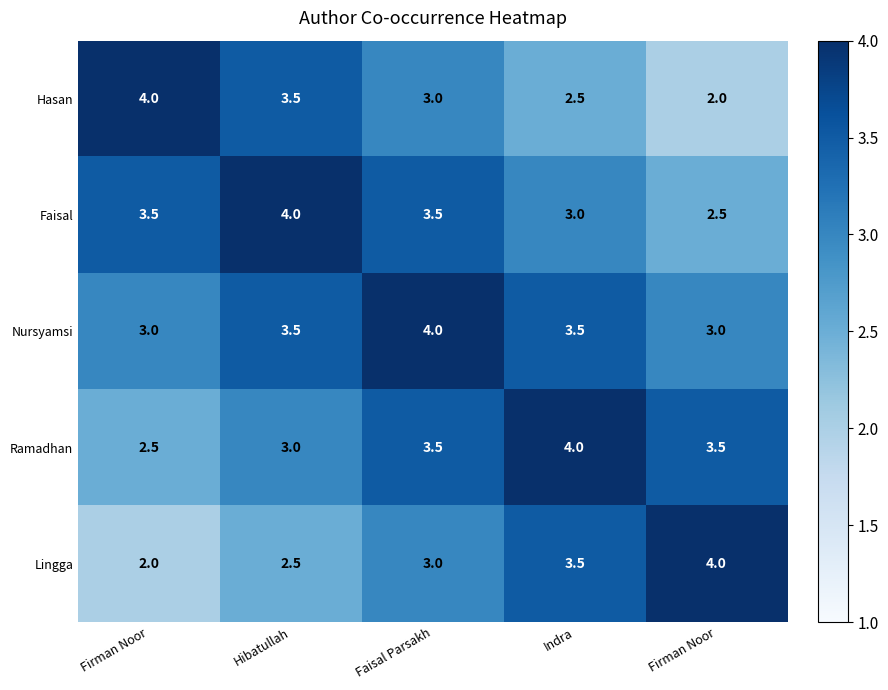

How many values in the Nursyamsi series exceed 3?

3